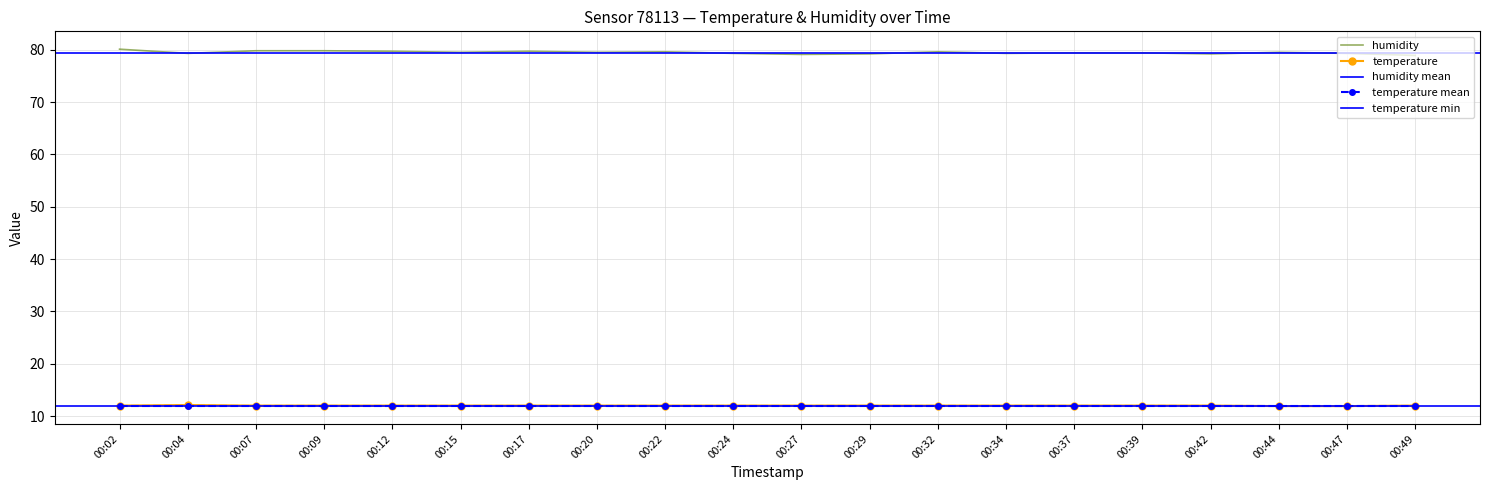

Reading left to right, extract all data points from this chart.

temperature: 12.0	12.1	12.0	12.0	12.0	12.0	12.0	12.0	12.0	12.0	12.0	12.0	12.0	12.0	12.0	12.0	12.0	11.9	11.9	12.0
humidity: 80.1	79.3	79.8	79.8	79.7	79.5	79.7	79.5	79.6	79.3	79.1	79.2	79.6	79.3	79.4	79.4	79.2	79.5	79.3	78.9